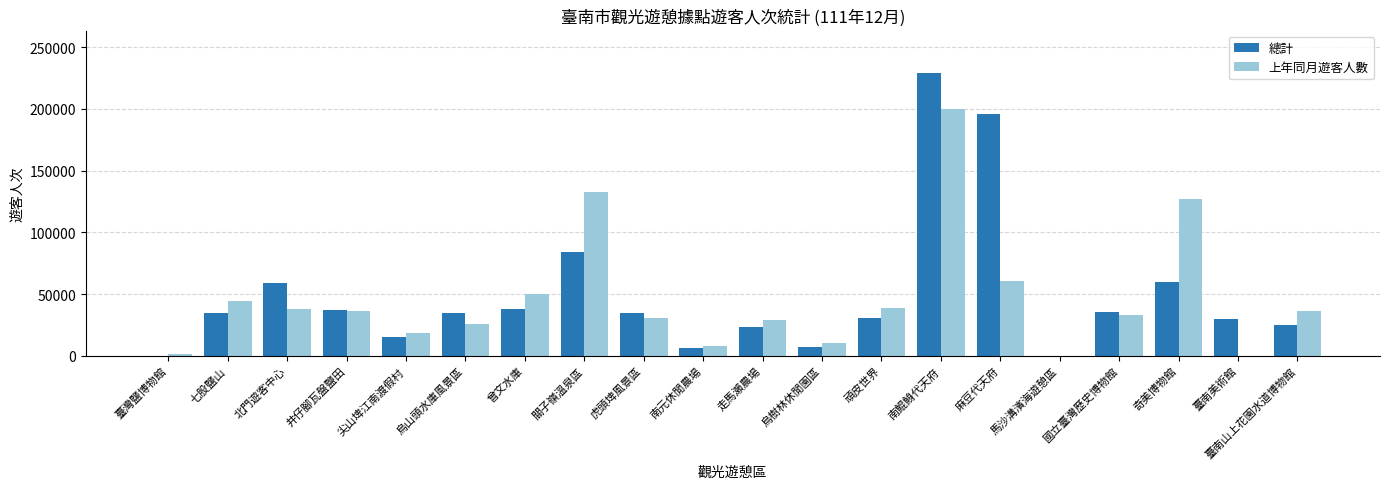

The 總計 series shows 30566 at 頑皮世界. True or false?

True